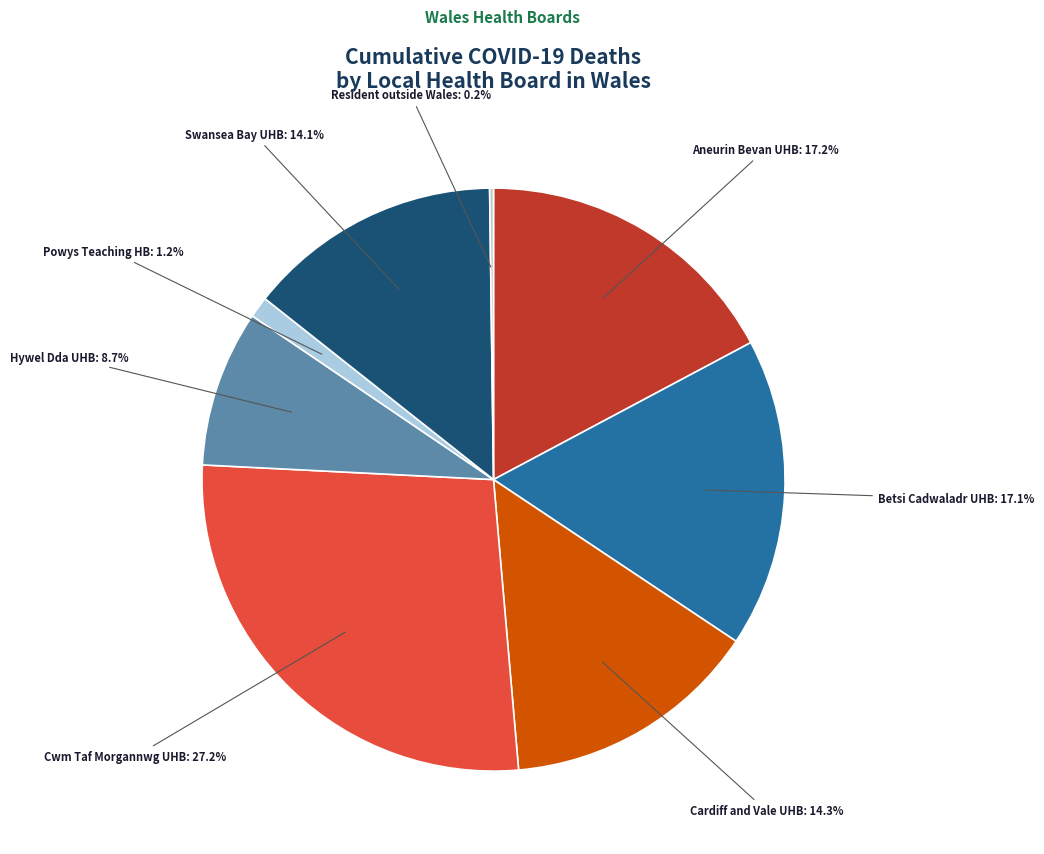

Which category has the smallest portion of the pie?

Resident outside Wales